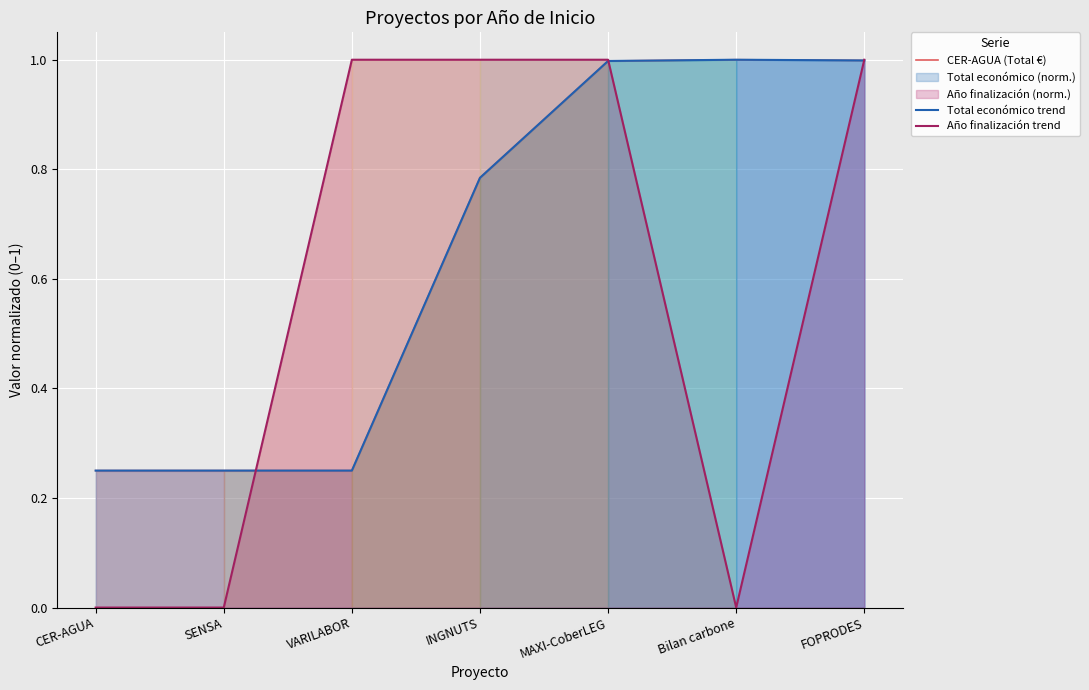

What position from the left is CER-AGUA?

1